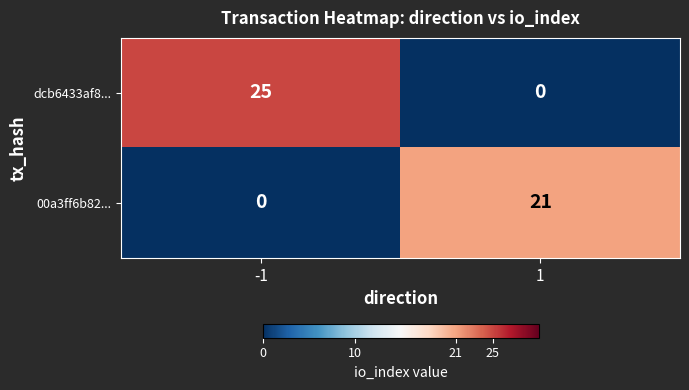

Which series has the largest total across all categories?

dcb6433af8...